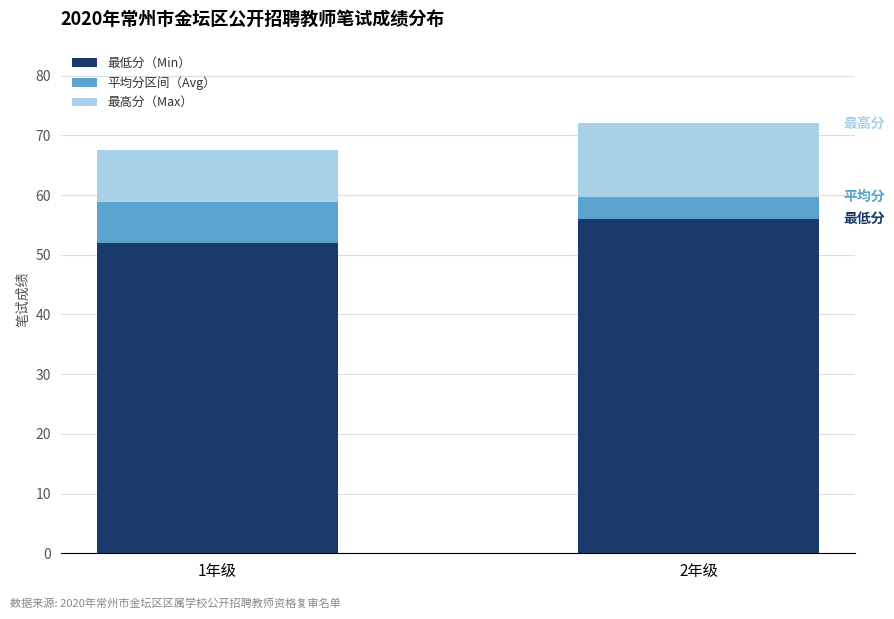

What value does the 最低分（Min） series have at 2年级?

56.0